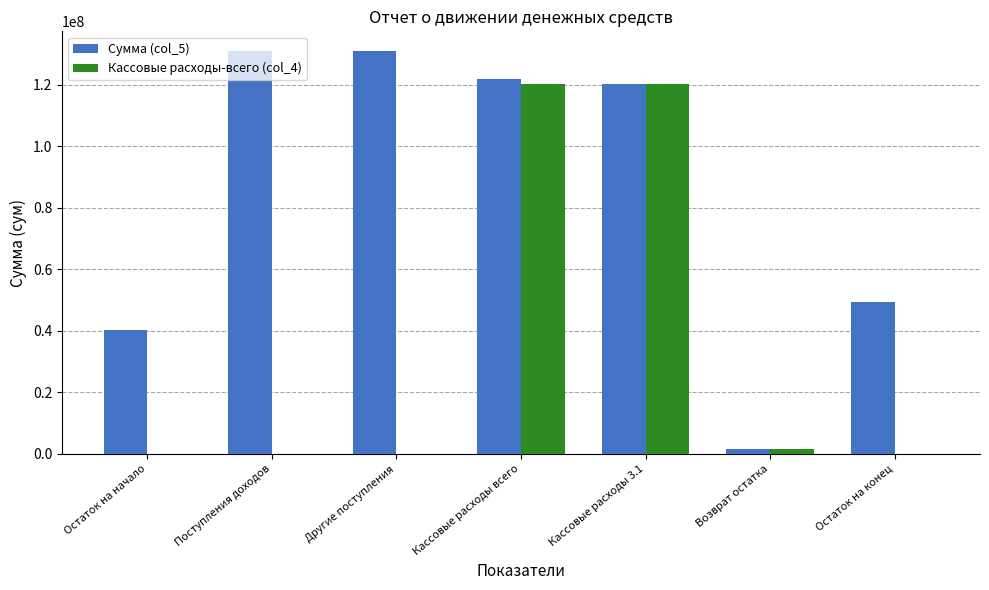

What is the maximum value shown in the chart?

130754864.2